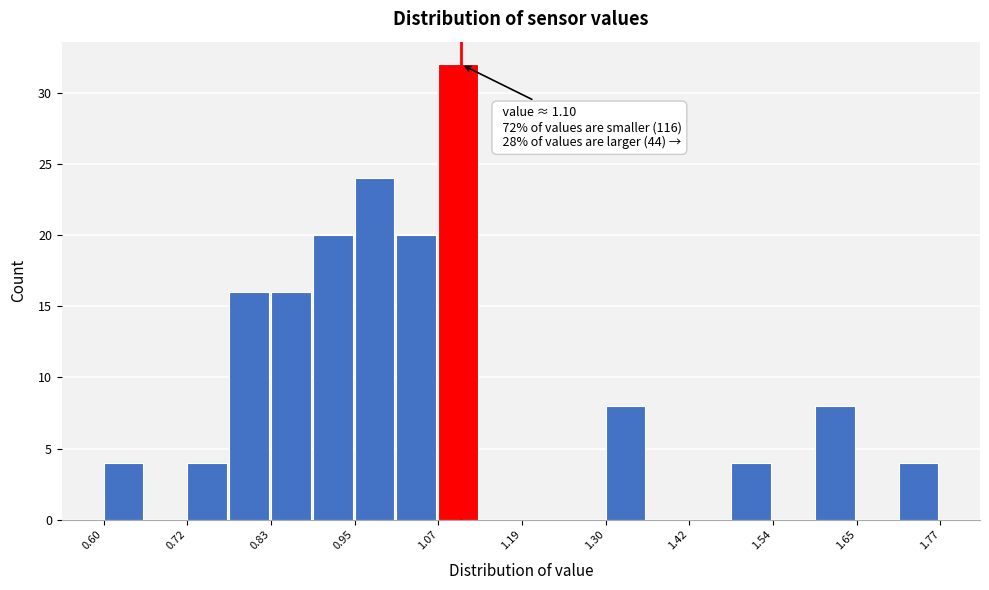

Read against the x-axis, roughly where is the centre of the tallest bar?

1.10